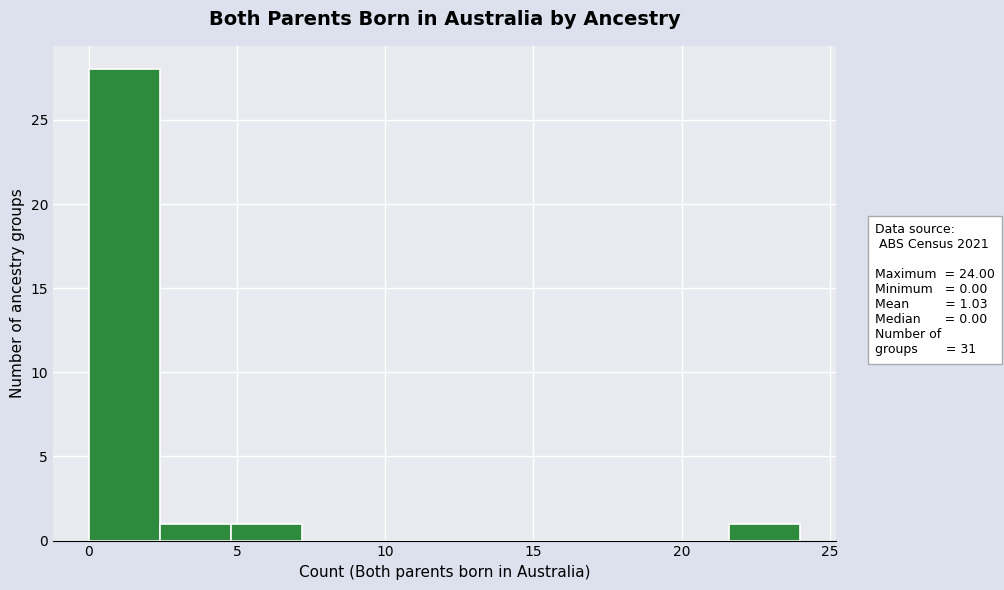

Which range on the x-axis has the tallest bar?

0.0 to 2.4